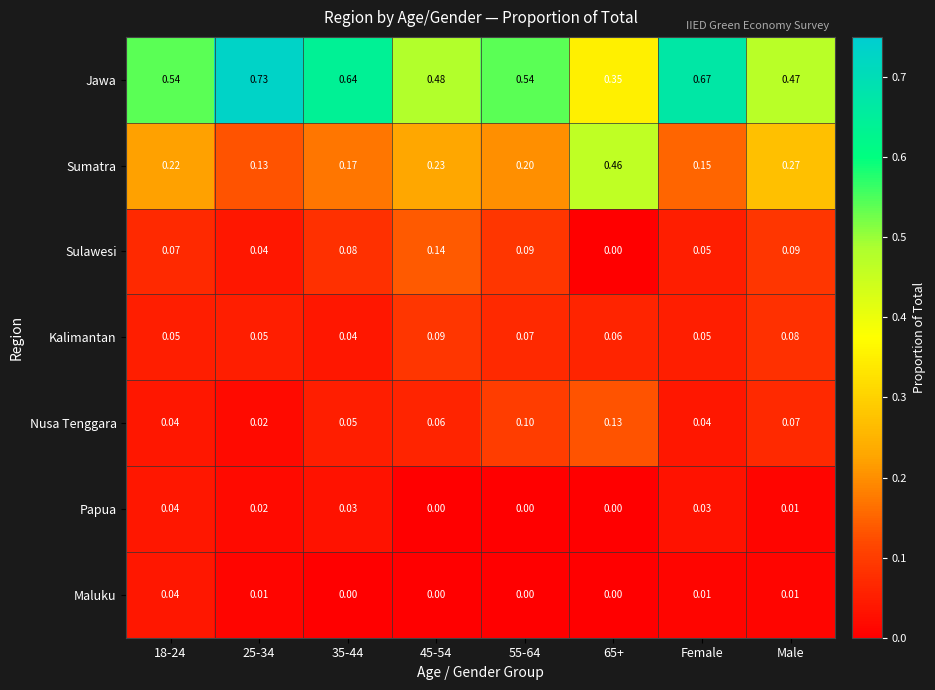

Between 35-44 and 55-64, which series saw the biggest shift?

Jawa